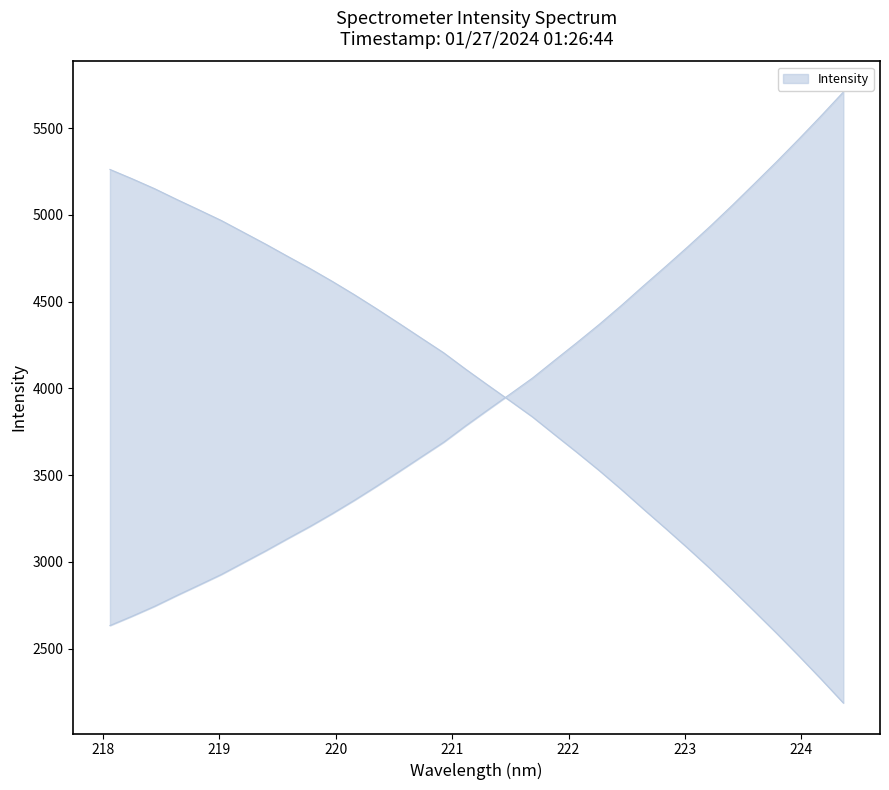

How many lines are shown in the chart?

1